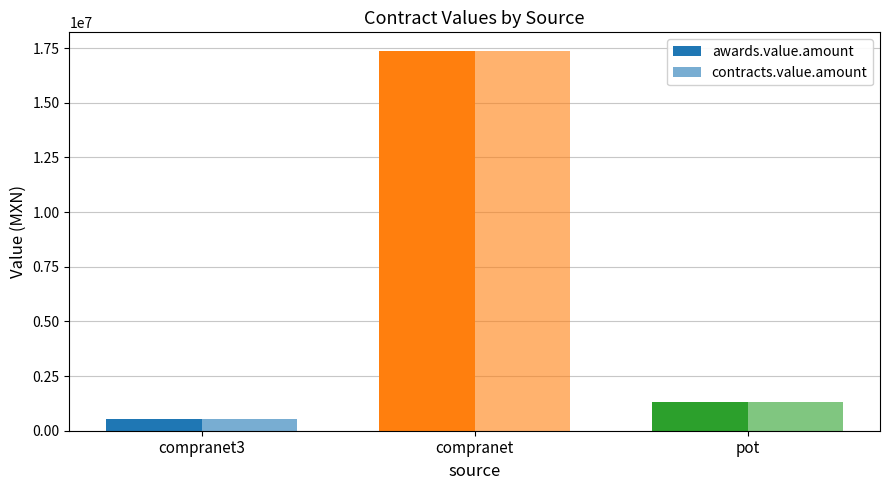

The value of contracts.value.amount at pot is 1909240.5. True or false?

False